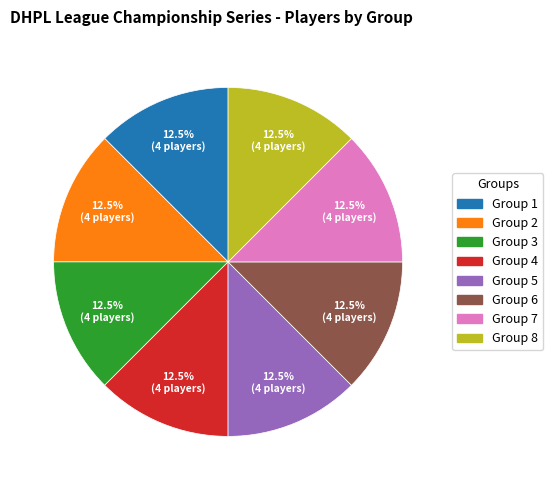

Approximately how many times larger is the value at Group 2 compared to Group 6?

1.0